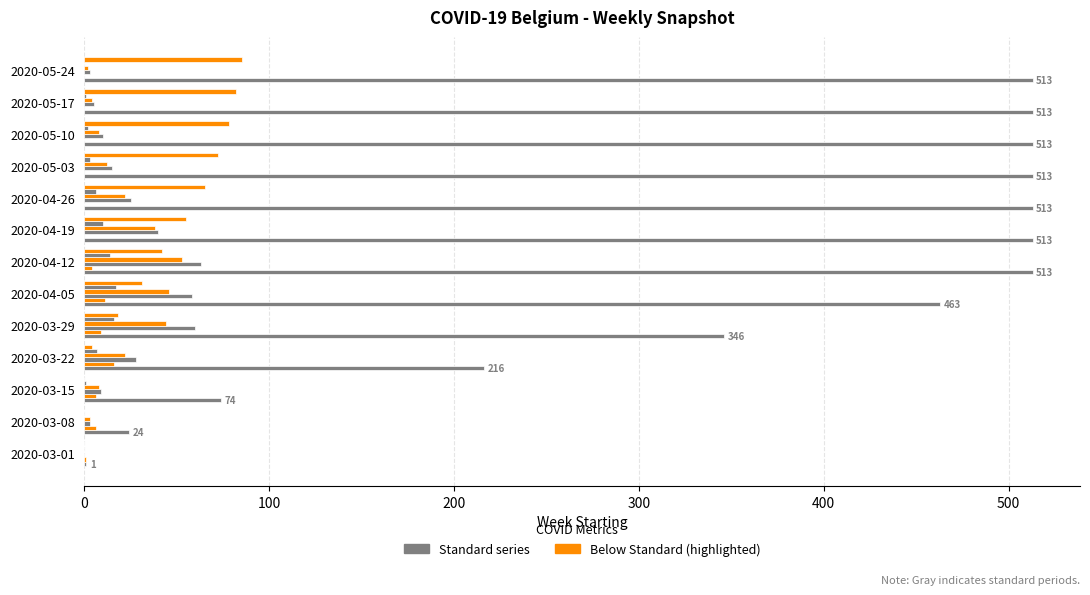

How many distinct data groups are displayed?

6